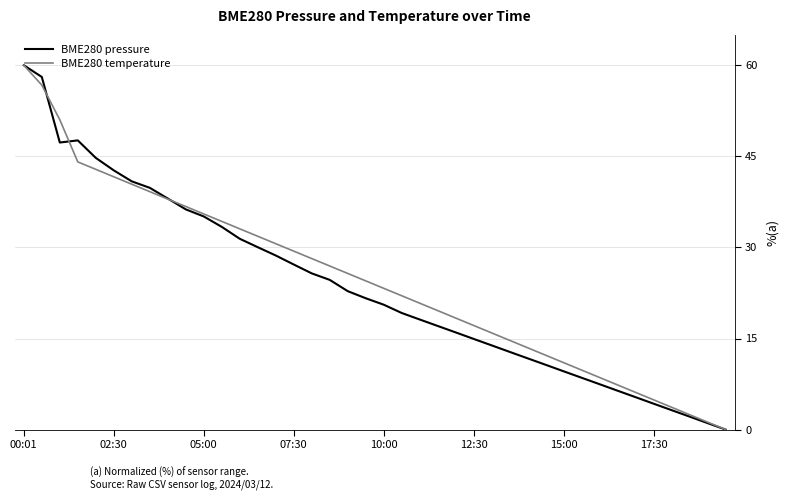

What is the maximum value for BME280 temperature?

60.0